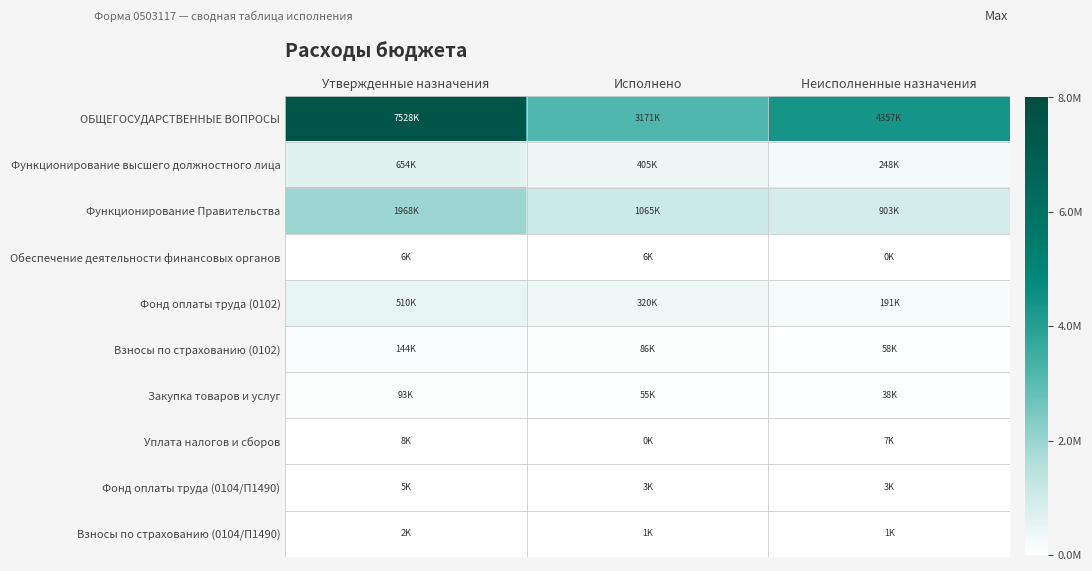

Which series has the largest total across all categories?

ОБЩЕГОСУДАРСТВЕННЫЕ ВОПРОСЫ